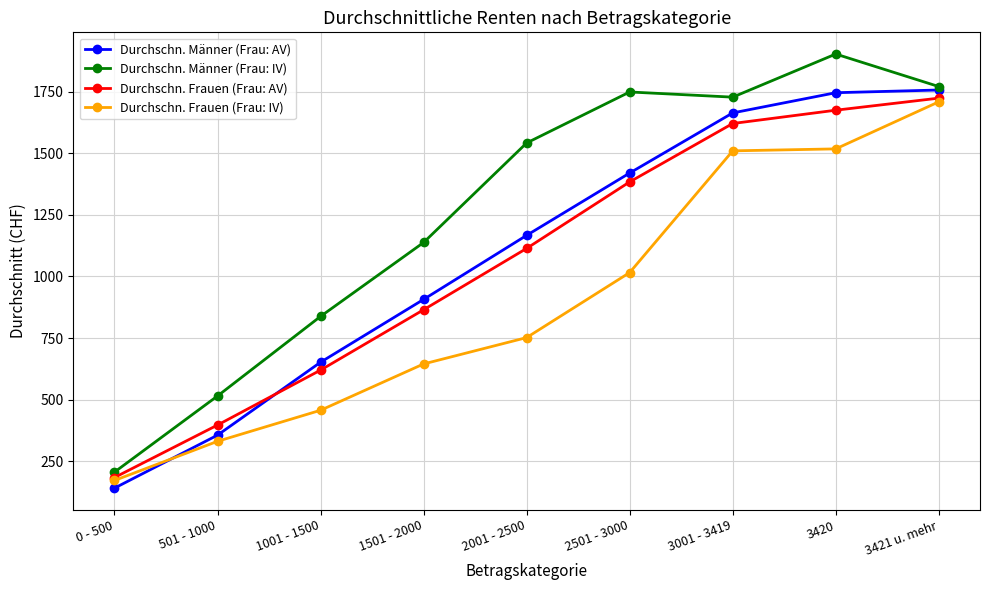

True or false: Durchschn. Frauen (Frau: AV) and Durchschn. Männer (Frau: IV) intersect in this chart.

False